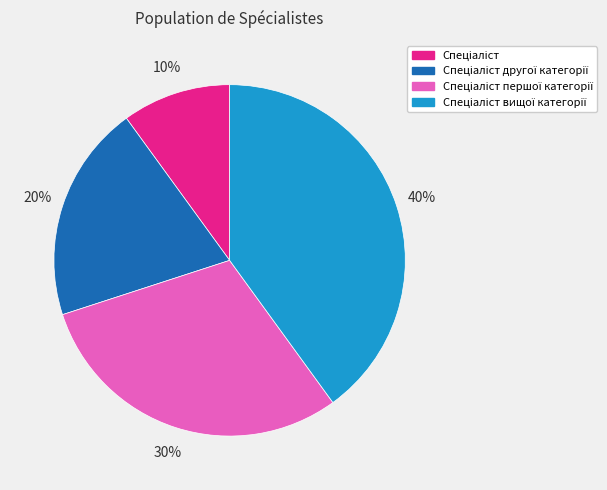

To the nearest percent, what is the average slice percentage?

25%